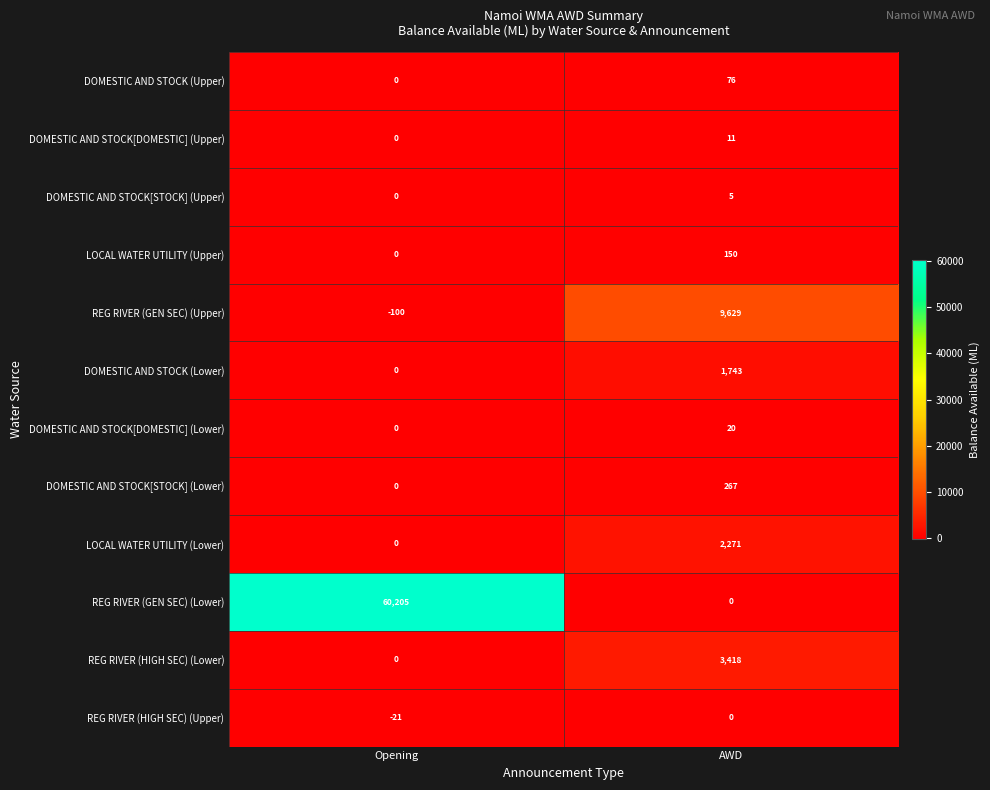

What is the sum of all LOCAL WATER UTILITY (Lower) values?

2271